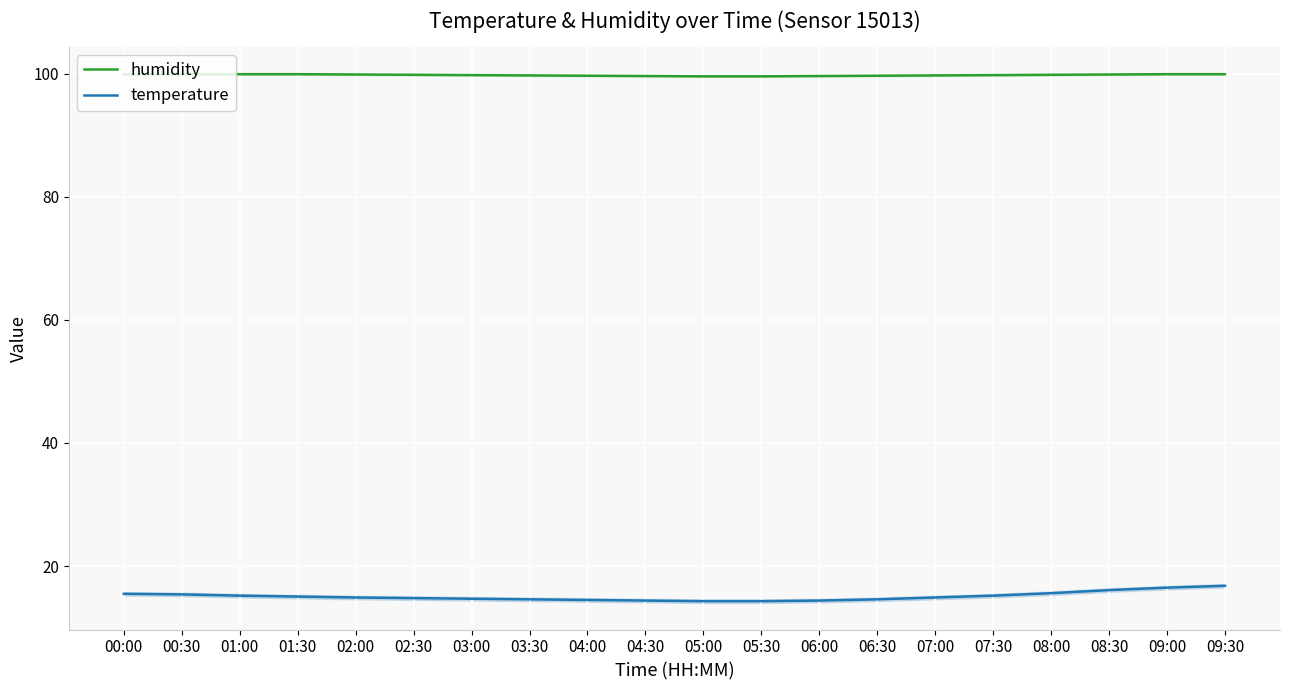

List the series in order of their overall mean, lowest first.

temperature, humidity